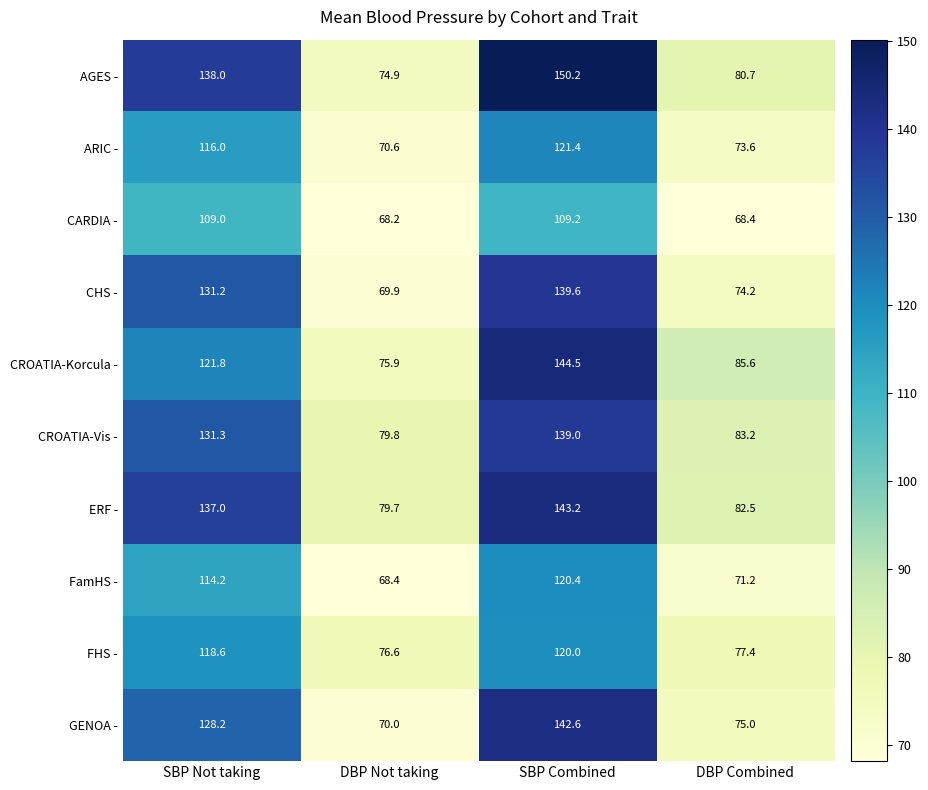

What is the sum of the CARDIA - values at SBP Not taking and DBP Combined?

177.4